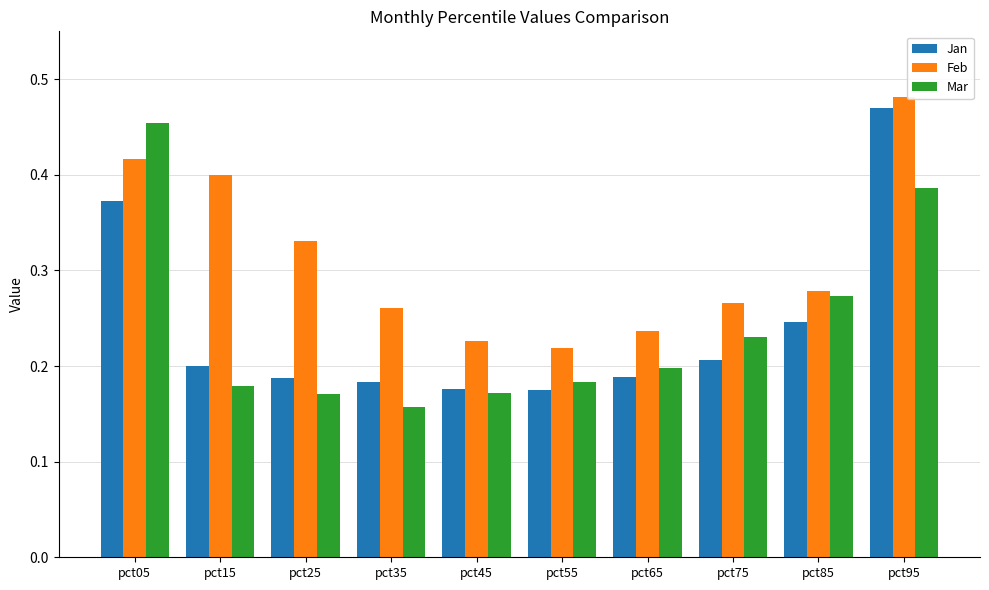

What are all the series names shown in the legend?

Jan, Feb, Mar